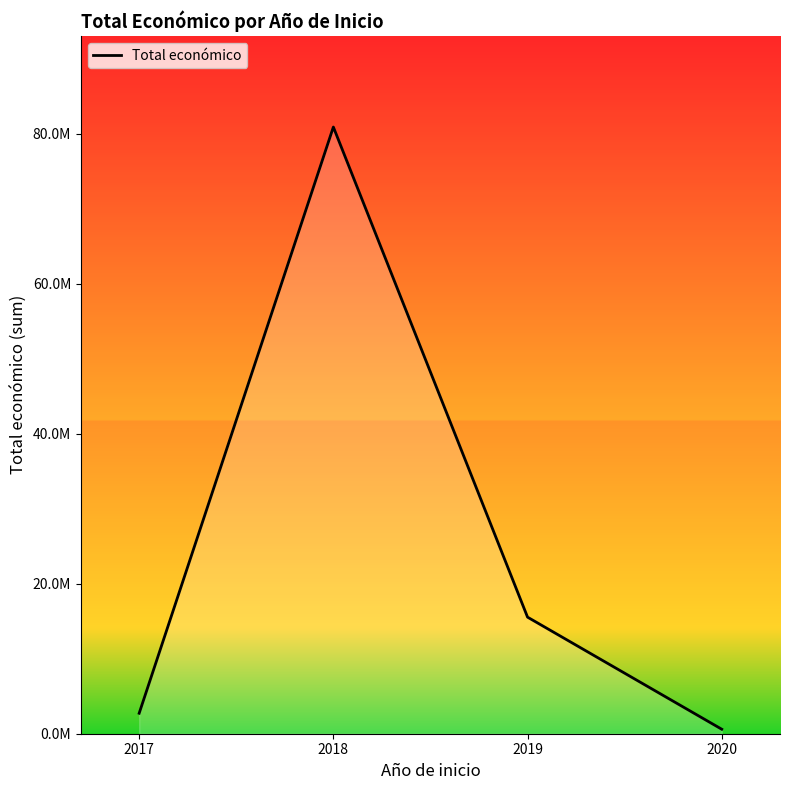

True or false: there are more than 1 points higher than both neighbors.

False